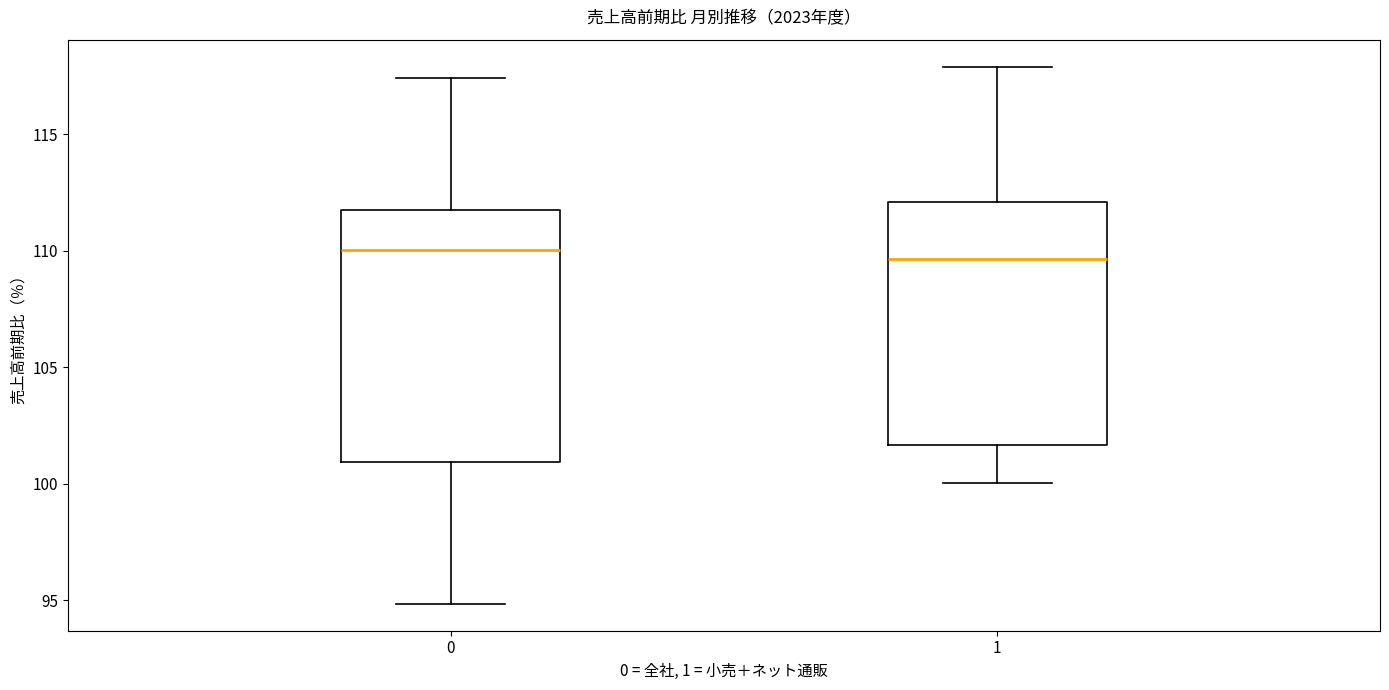

Reading left to right, read every box against the y-axis: the position of its median line, the range the box covers, and the ends of its whiskers. The values are not printed on the chart, so give them approximately, as read against the axis.

0: median 110.0, box 101.0 to 112.0, whiskers 95.0 to 117.5
1: median 109.5, box 101.5 to 112.0, whiskers 100.0 to 118.0